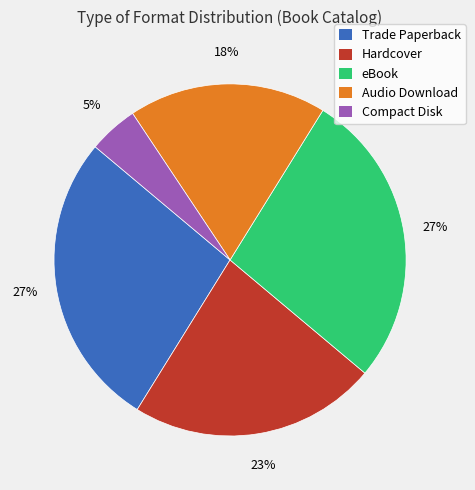

Count the number of slices in the pie.

5